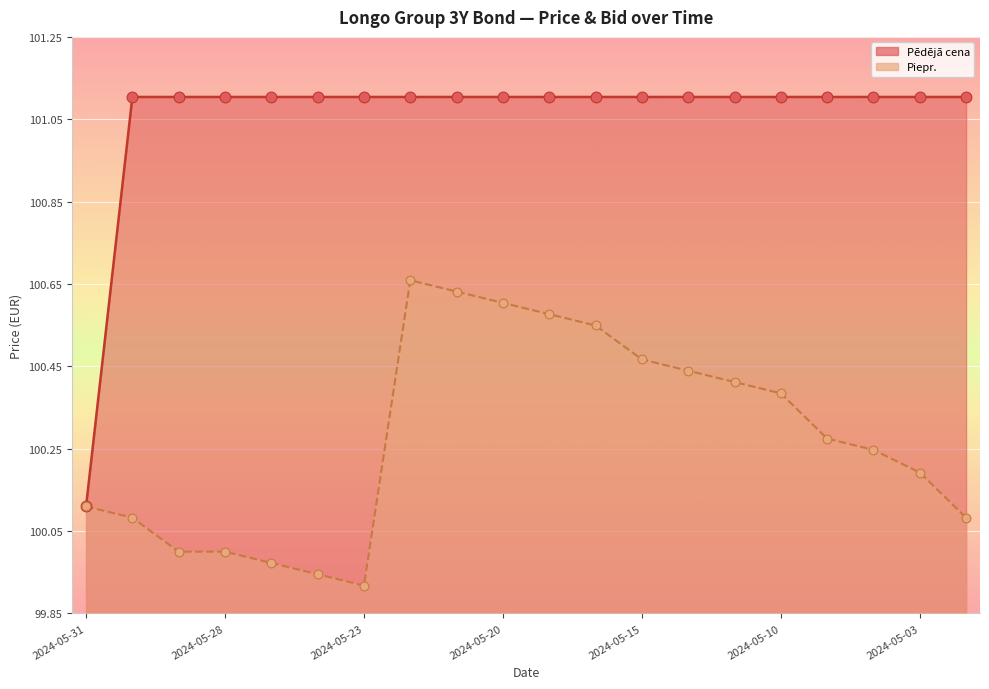

What are all the series names shown in the legend?

Pēdējā cena, Piepr.